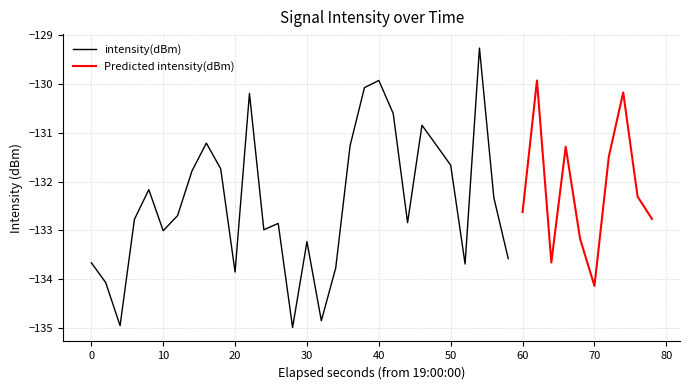

True or false: intensity(dBm) has a value of -131.7 at 50.

True